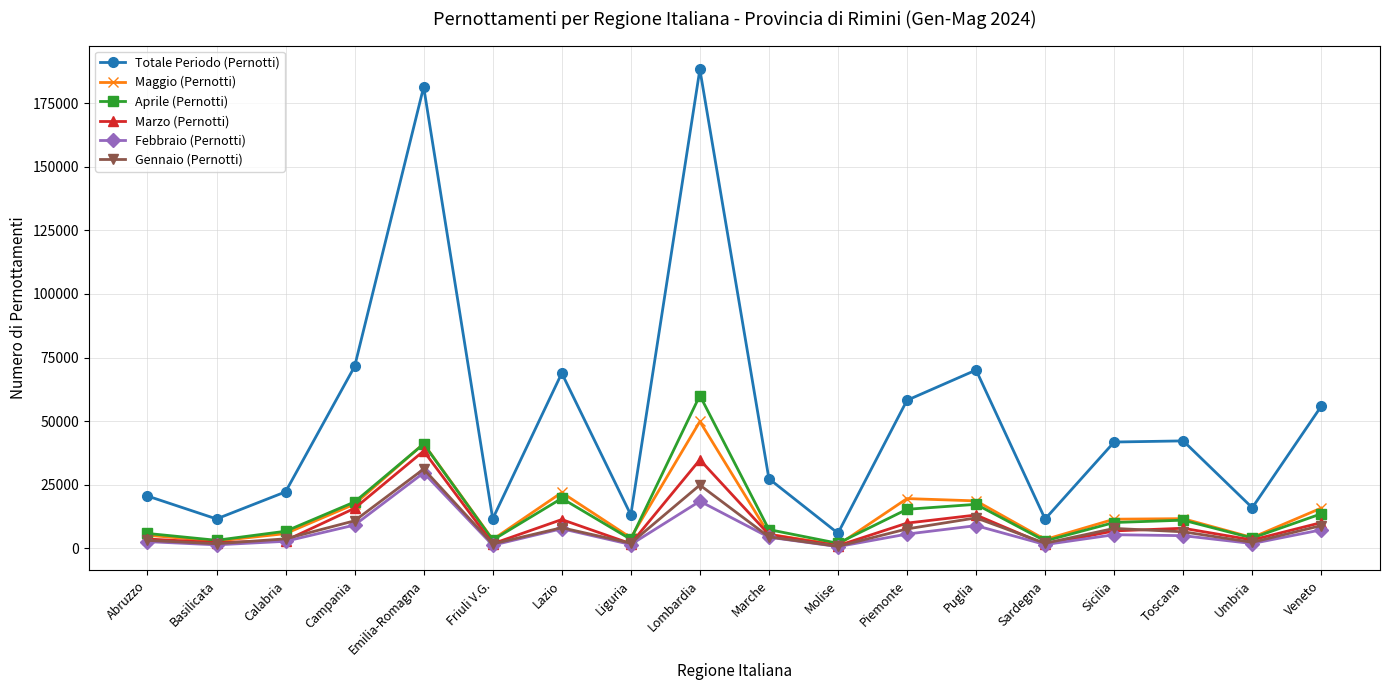

Which series has the largest range (max minus min)?

Totale Periodo (Pernotti)